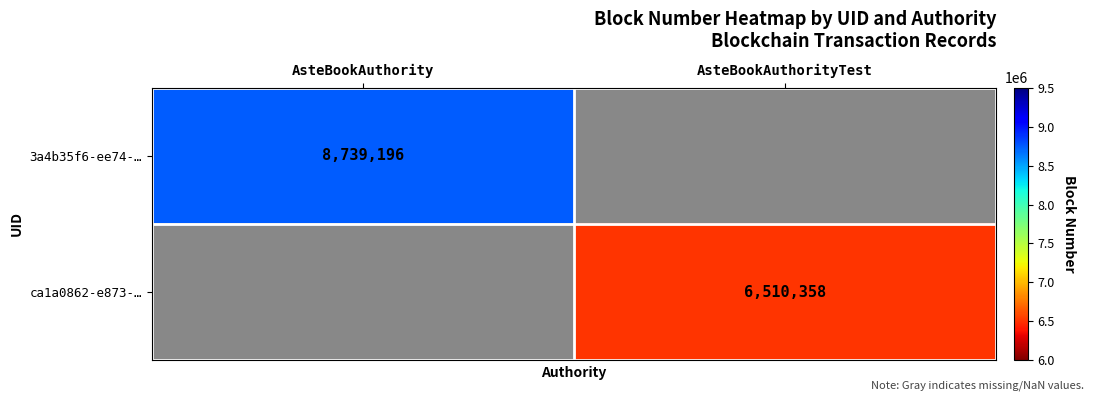

What is the greatest value displayed?

8739196.0